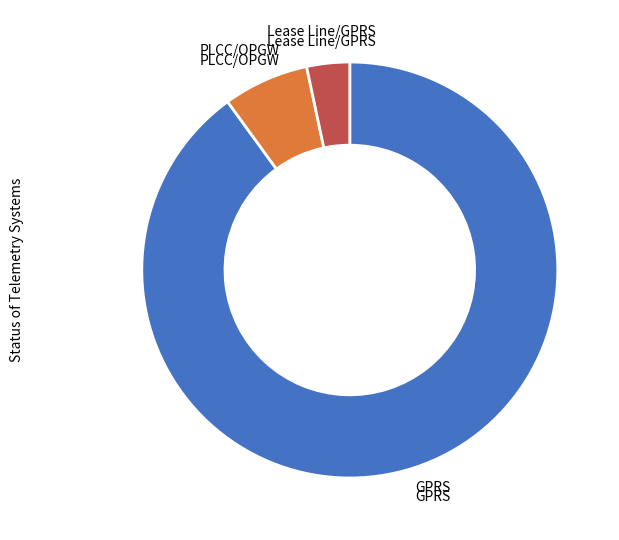

How many segments does this pie chart have?

3